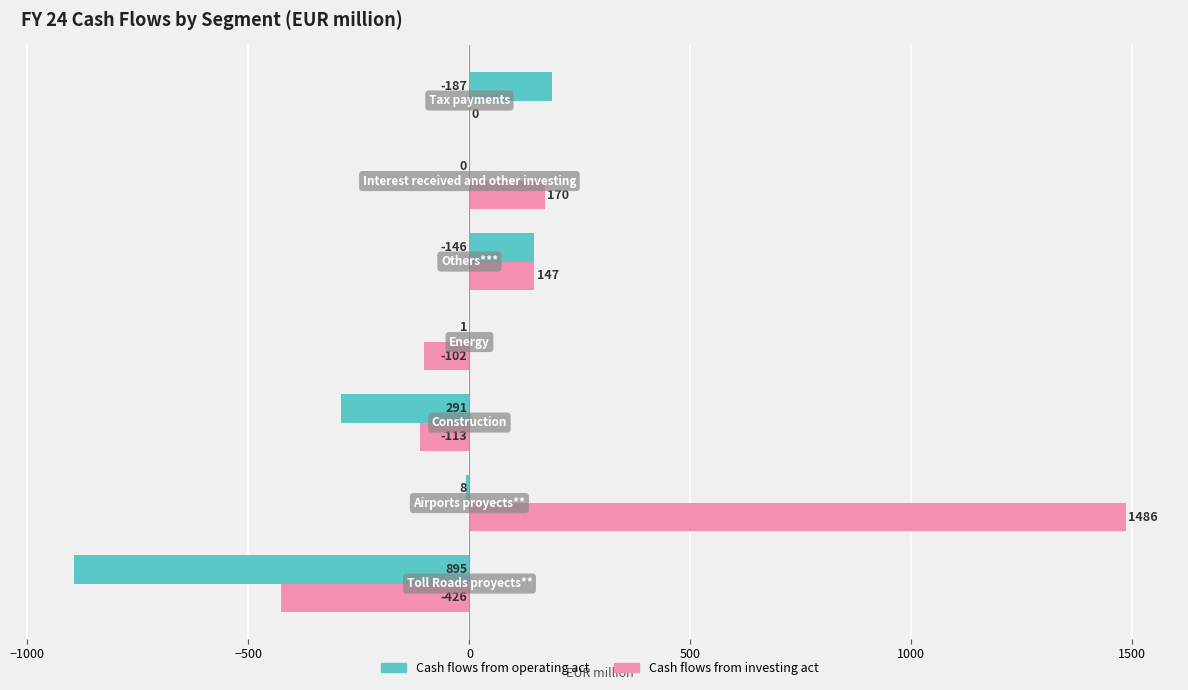

How many distinct data groups are displayed?

2